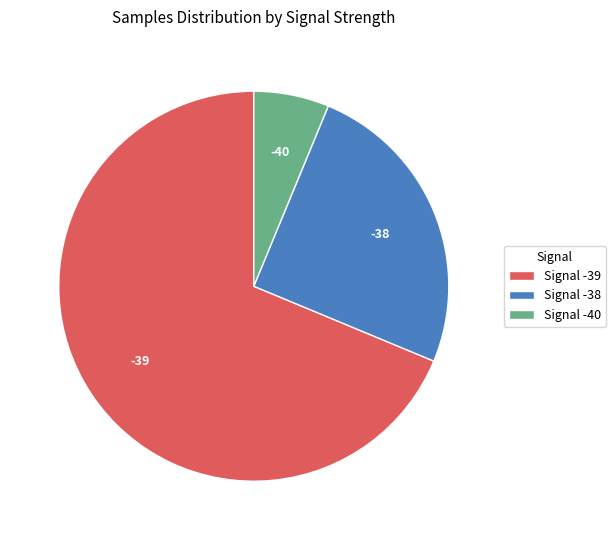

Rank the categories by value from highest to lowest.

Signal -39, Signal -38, Signal -40